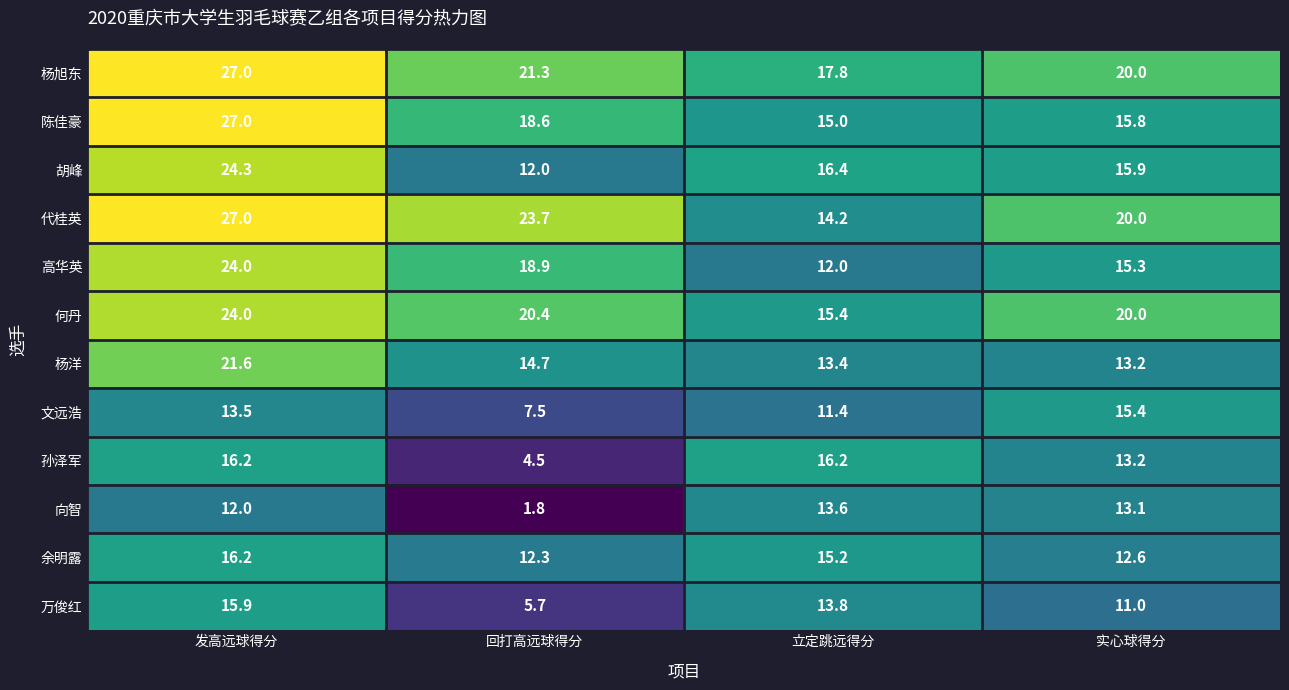

At which category is the sum across all series the highest?

发高远球得分